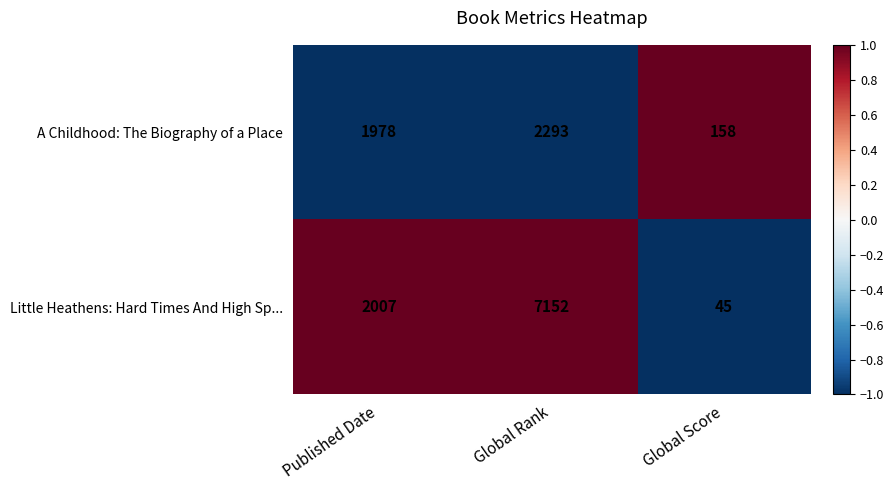

Which series changed the most between Global Rank and Global Score?

Little Heathens: Hard Times And High Sp...